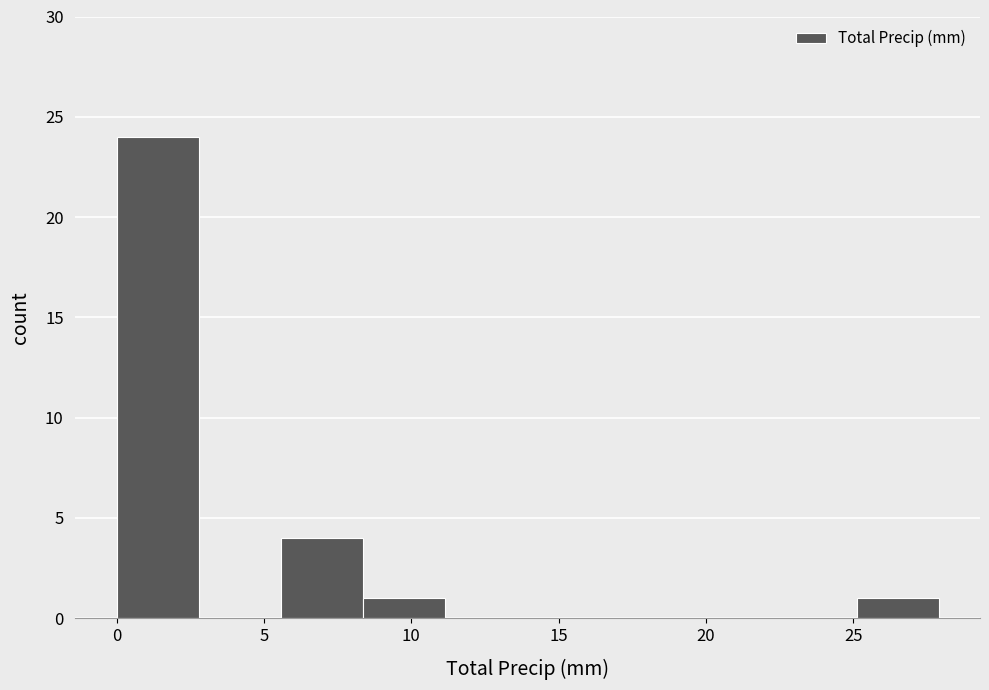

Reading left to right, list every bar in this chart as the range it spans on the x-axis followed by its height. Neither the bar edges nor the heights are printed on the chart, so give them approximately, as read against the axes.

0.0 to 3.0: 24
3.0 to 5.5: 0
5.5 to 8.5: 4
8.5 to 11.0: 1
11.0 to 14.0: 0
14.0 to 16.5: 0
16.5 to 19.5: 0
19.5 to 22.5: 0
22.5 to 25.0: 0
25.0 to 28.0: 1